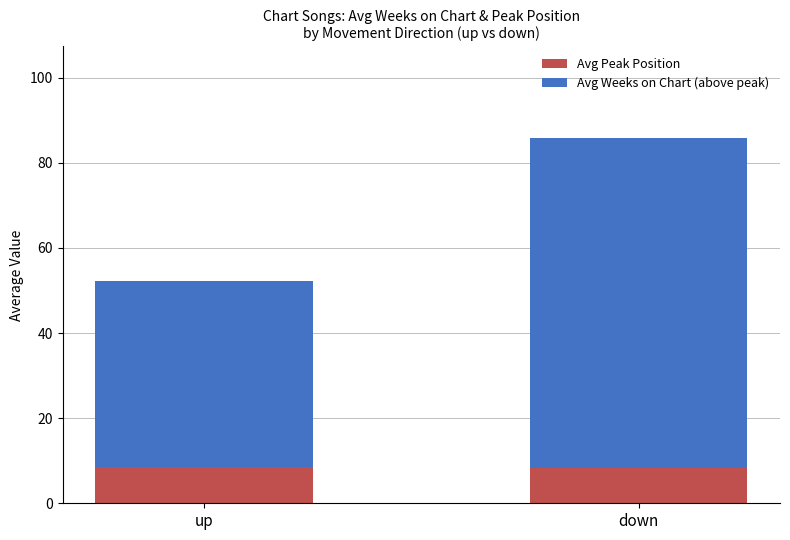

What is the sum of the Avg Peak Position values at up and down?

16.8